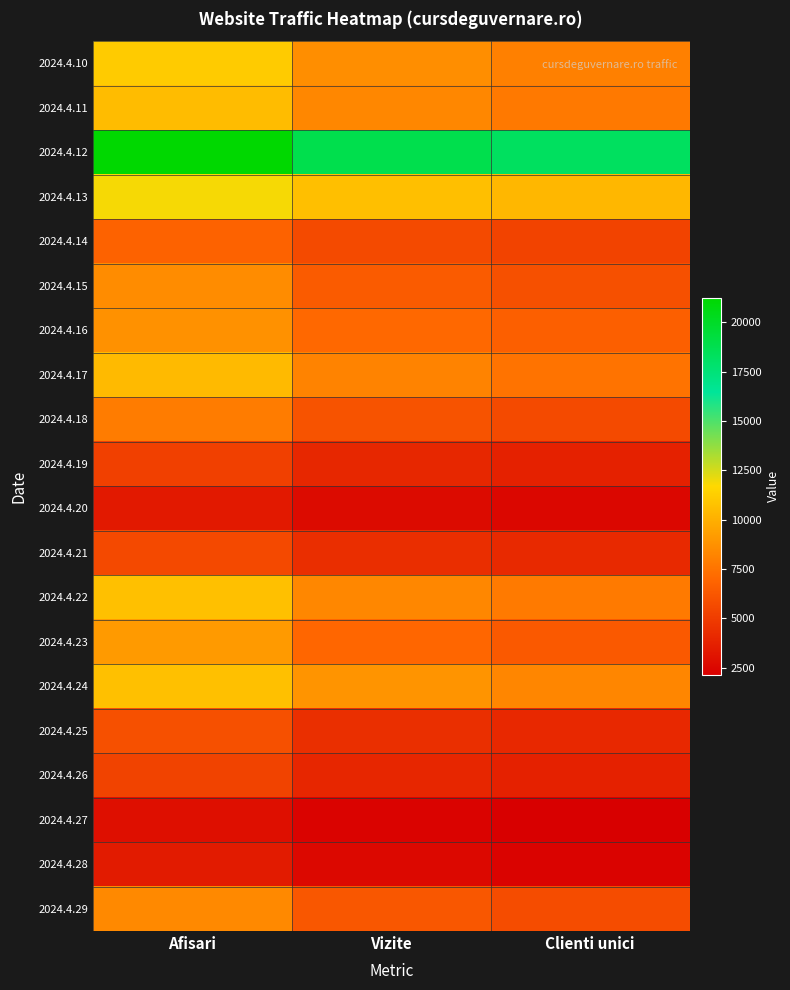

Which category has the lowest value across all series?

Clienti unici